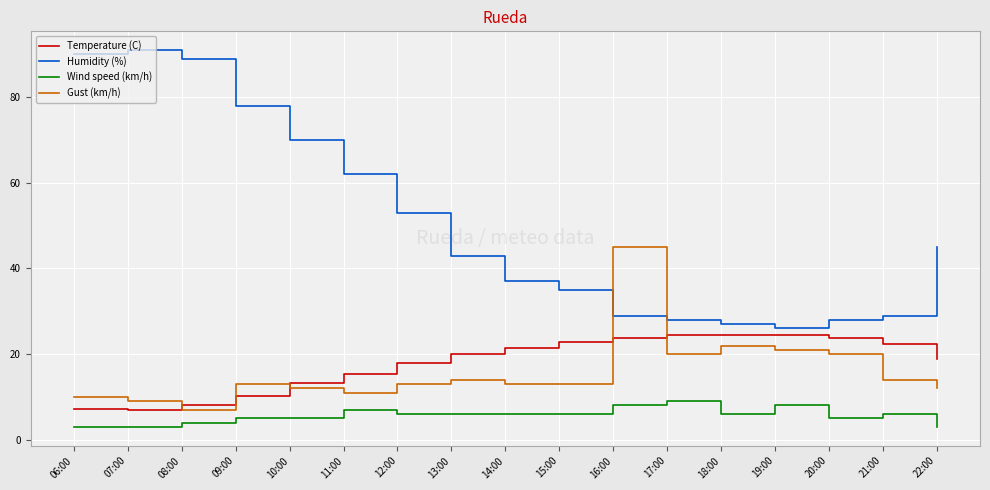

At which category does the chart reach its peak across all series?

07:00